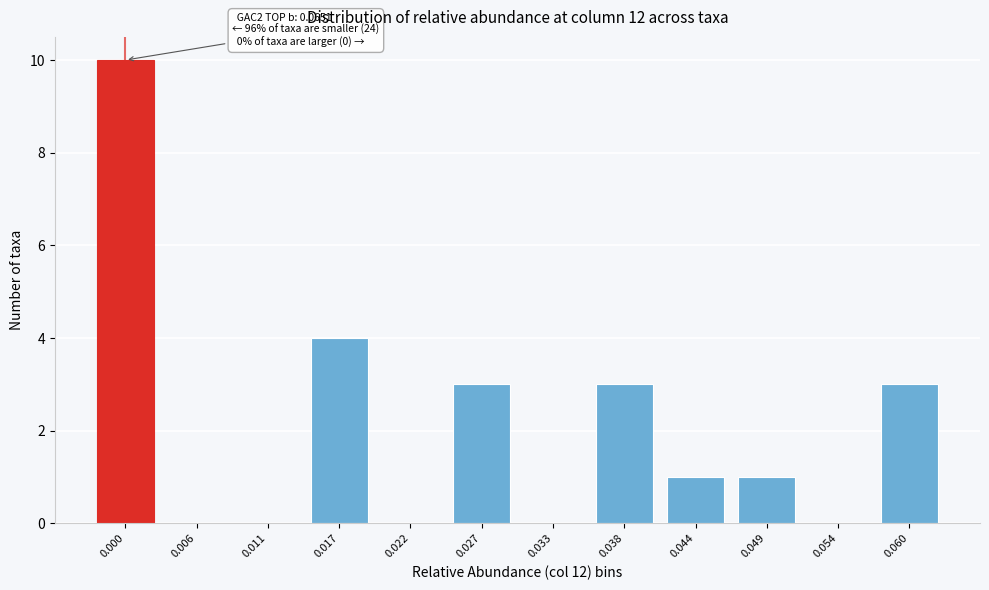

Reading right to left, what are all the values shown in this chart?

0.060=3	0.054=0	0.049=1	0.044=1	0.038=3	0.033=0	0.027=3	0.022=0	0.017=4	0.011=0	0.006=0	0.000=10